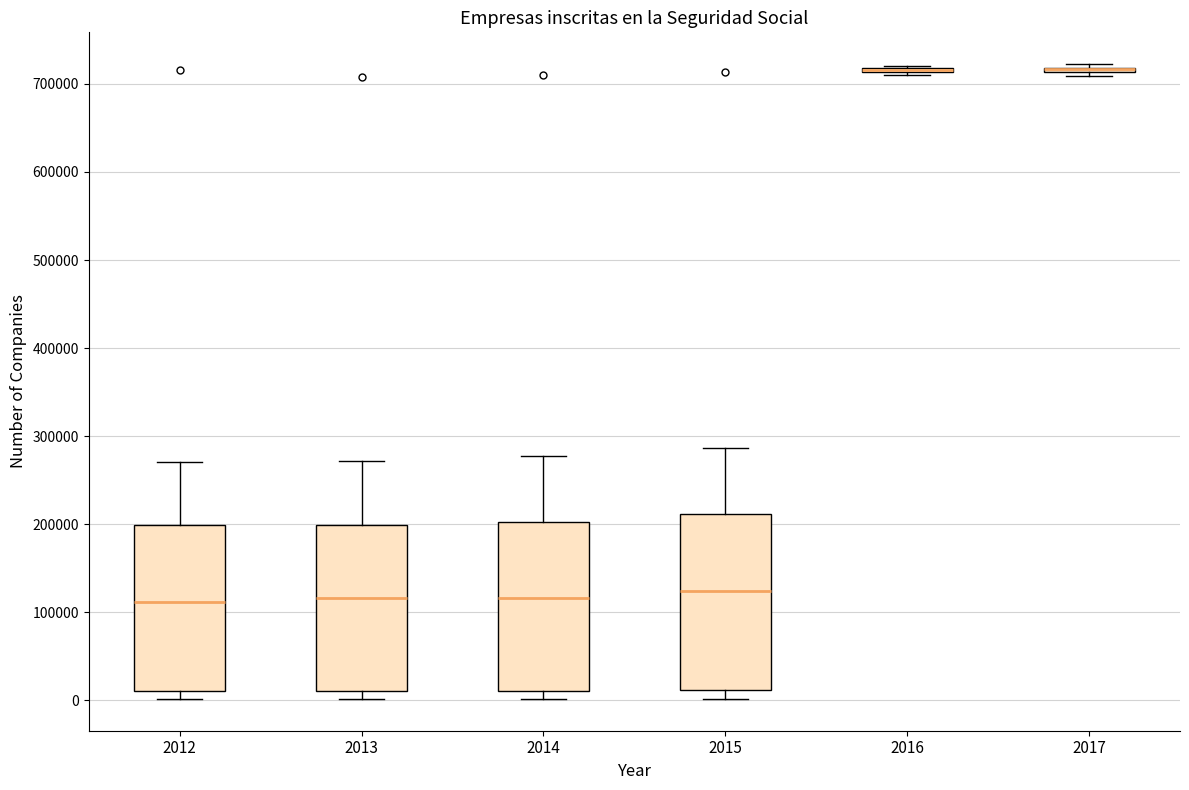

Reading left to right, read every box against the y-axis: the position of its median line, the range the box covers, and the ends of its whiskers. The values are not printed on the chart, so give them approximately, as read against the axis.

2012: median 110000, box 10000 to 200000, whiskers 0 to 270000
2013: median 120000, box 10000 to 200000, whiskers 0 to 270000
2014: median 120000, box 10000 to 200000, whiskers 0 to 280000
2015: median 120000, box 10000 to 210000, whiskers 0 to 290000
2016: box collapsed to a line at 720000, whiskers 710000 to 720000
2017: box collapsed to a line at 720000, whiskers 710000 to 720000